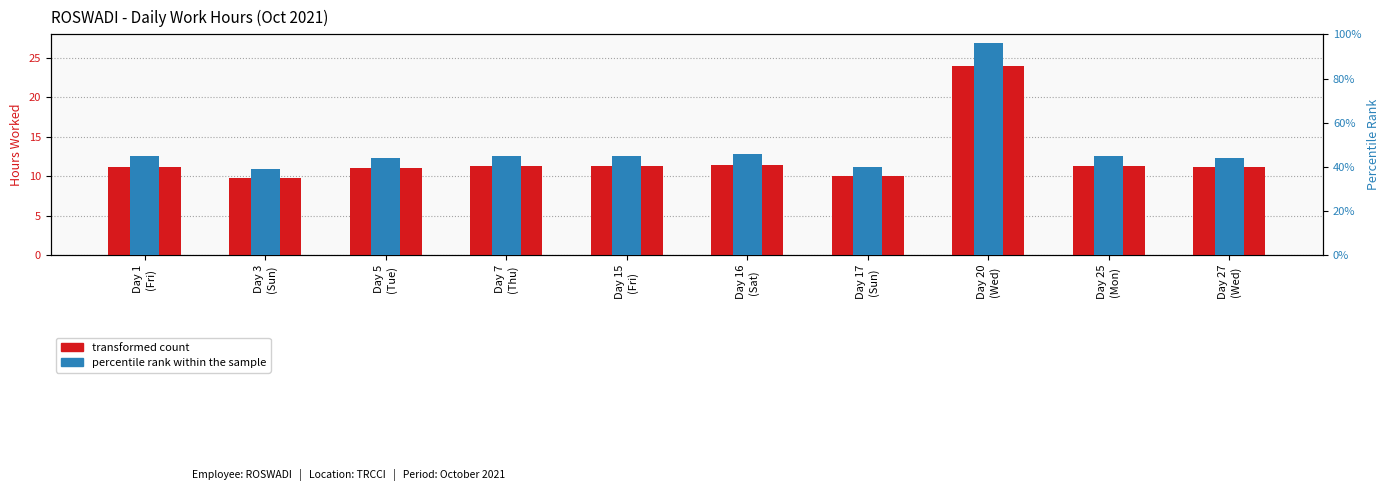

What is the sum of all transformed count values?

122.6